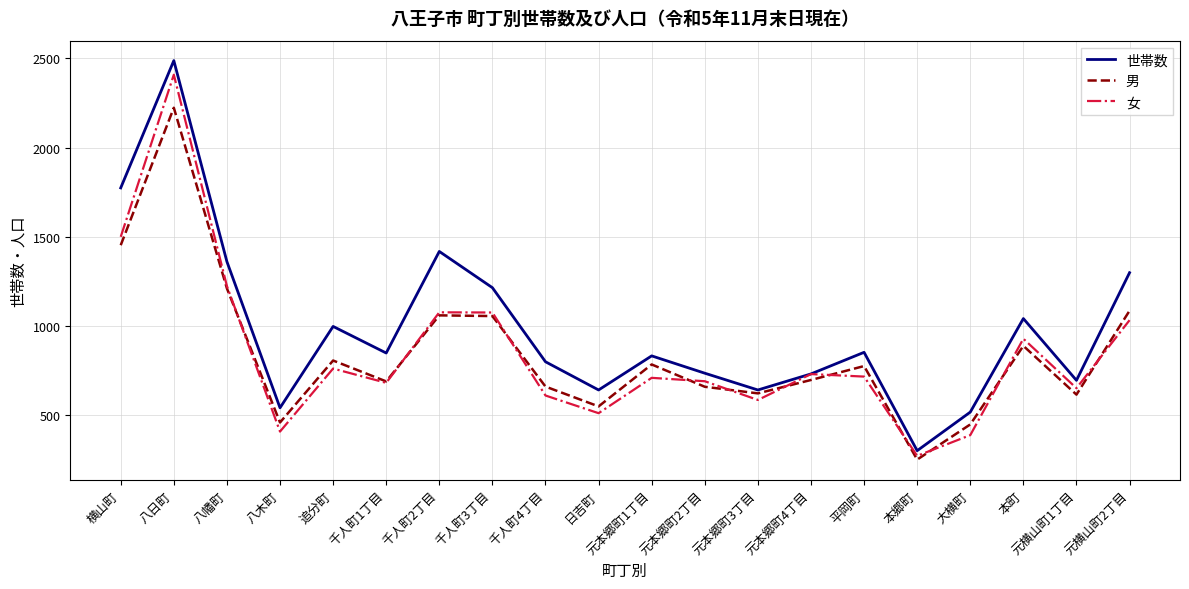

Which series has the largest range (max minus min)?

世帯数